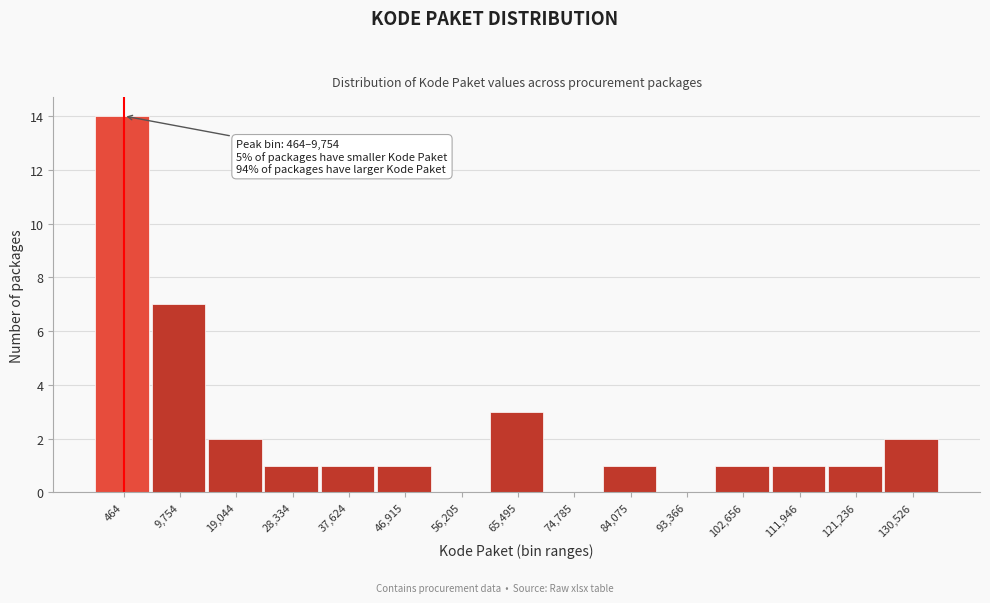

Reading left to right, extract all data points from this chart.

464=14	9,754=7	19,044=2	28,334=1	37,624=1	46,915=1	56,205=0	65,495=3	74,785=0	84,075=1	93,366=0	102,656=1	111,946=1	121,236=1	130,526=2